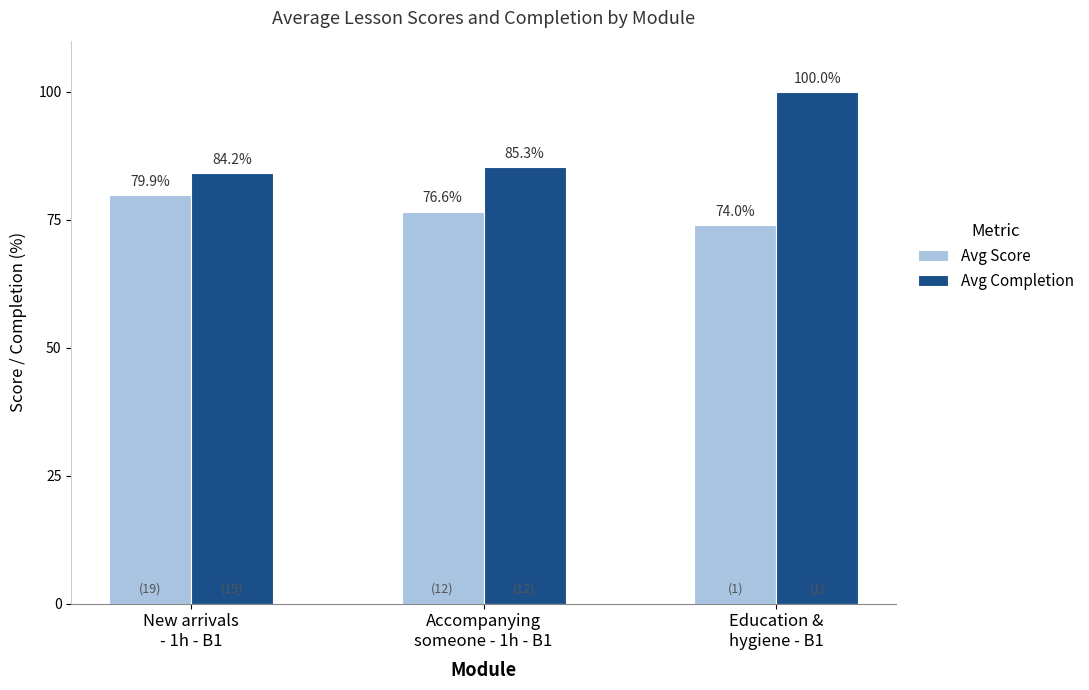

What is the greatest value displayed?

100.0